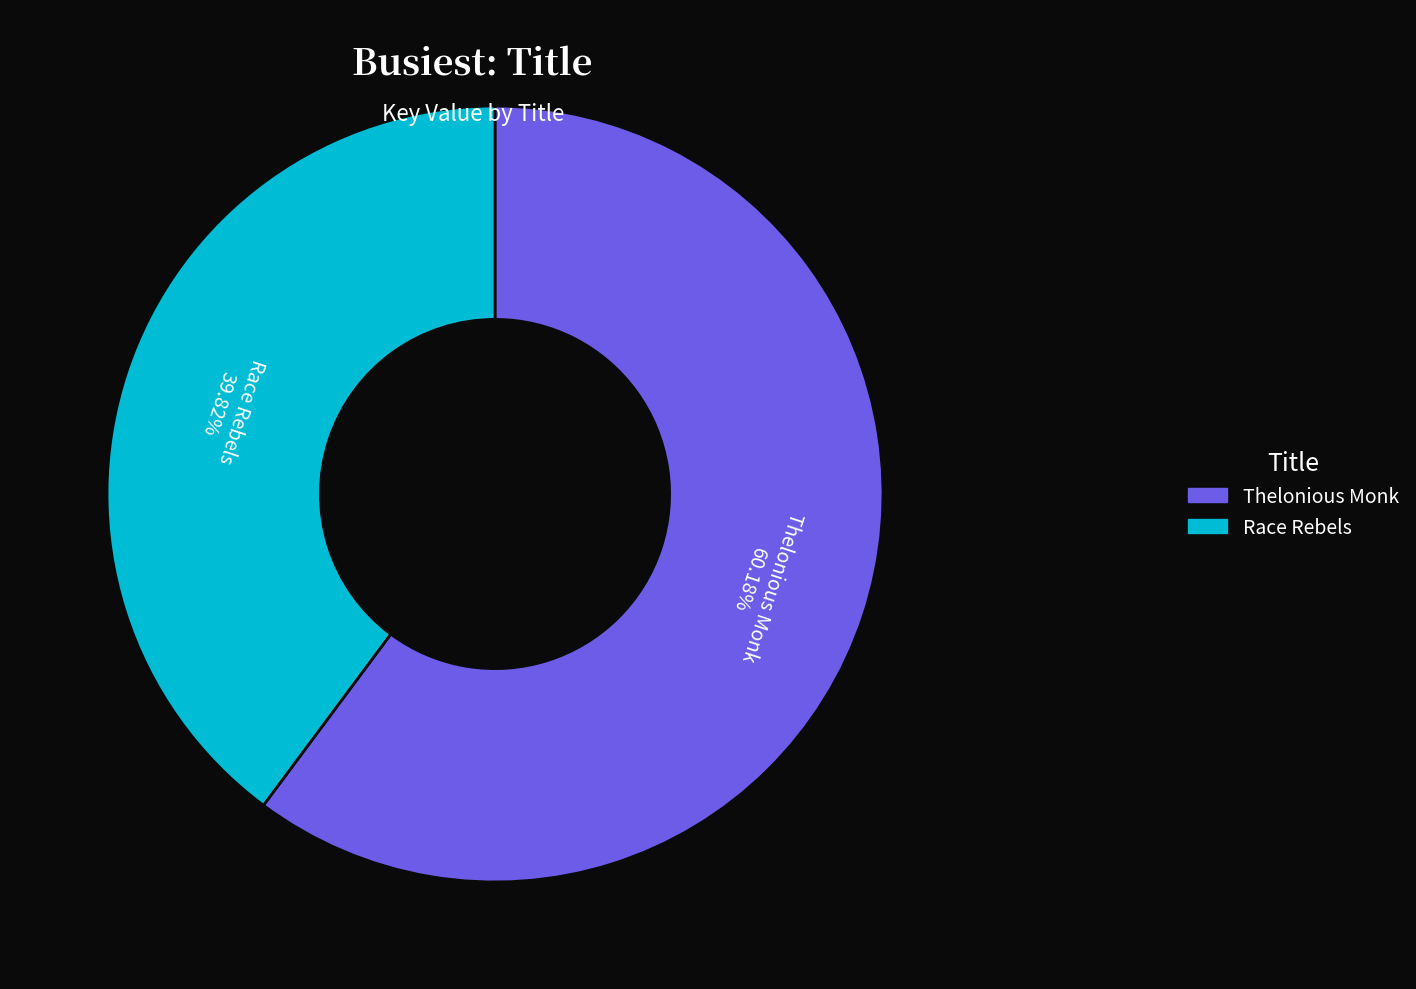

Is it true that Thelonious Monk is 65% of the pie?

False